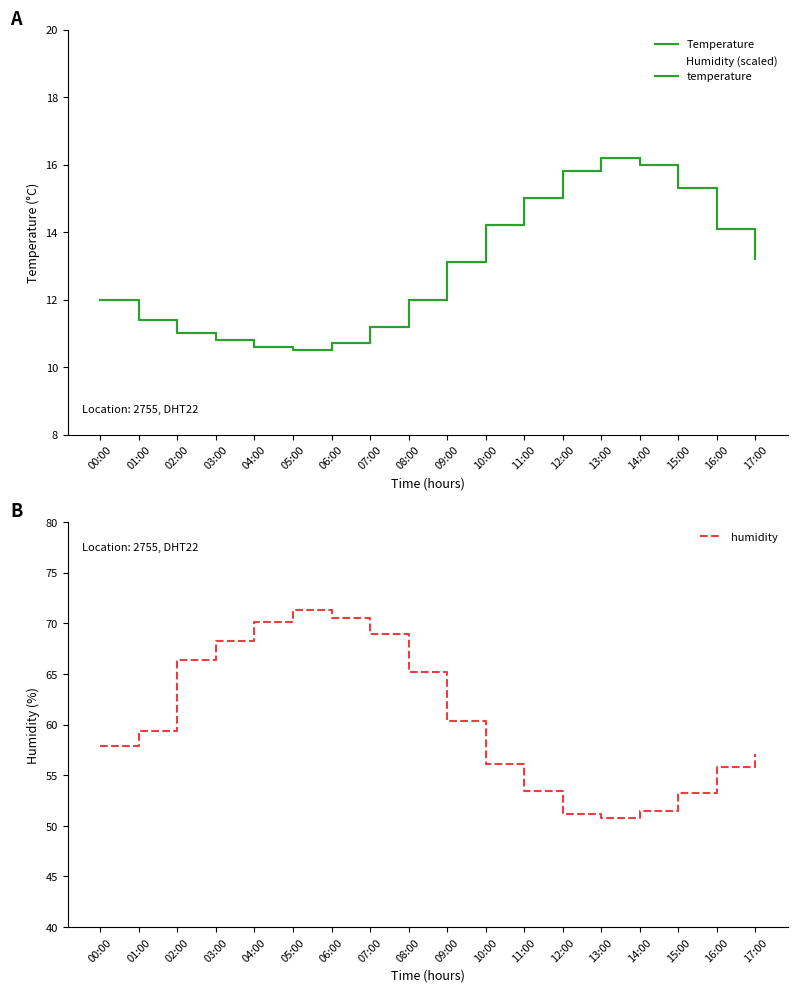

Reading left to right, transcribe all the data shown in this chart.

Temperature: 00:00=12.0	01:00=11.4	02:00=11.0	03:00=10.8	04:00=10.6	05:00=10.5	06:00=10.7	07:00=11.2	08:00=12.0	09:00=13.1	10:00=14.2	11:00=15.0	12:00=15.8	13:00=16.2	14:00=16.0	15:00=15.3	16:00=14.1	17:00=13.2
Humidity (scaled): 00:00=12.0	01:00=11.4	02:00=11.0	03:00=10.8	04:00=10.6	05:00=10.5	06:00=10.7	07:00=11.2	08:00=12.0	09:00=13.1	10:00=14.2	11:00=15.0	12:00=15.8	13:00=16.2	14:00=16.0	15:00=15.3	16:00=14.1	17:00=13.2
temperature: 00:00=12.0	01:00=11.4	02:00=11.0	03:00=10.8	04:00=10.6	05:00=10.5	06:00=10.7	07:00=11.2	08:00=12.0	09:00=13.1	10:00=14.2	11:00=15.0	12:00=15.8	13:00=16.2	14:00=16.0	15:00=15.3	16:00=14.1	17:00=13.2
humidity: 00:00=57.9	01:00=59.4	02:00=66.4	03:00=68.2	04:00=70.1	05:00=71.3	06:00=70.5	07:00=68.9	08:00=65.2	09:00=60.3	10:00=56.1	11:00=53.4	12:00=51.2	13:00=50.8	14:00=51.5	15:00=53.2	16:00=55.8	17:00=57.1